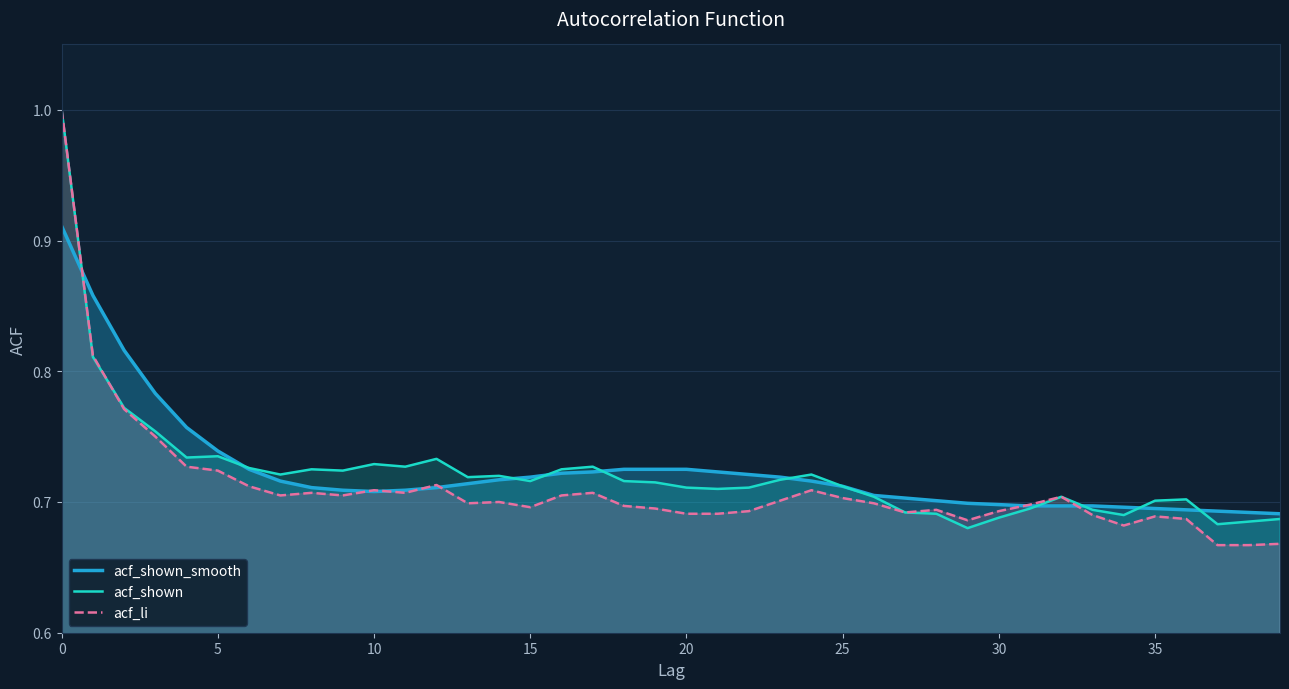

Where is acf_li nearest to the value 0?

37